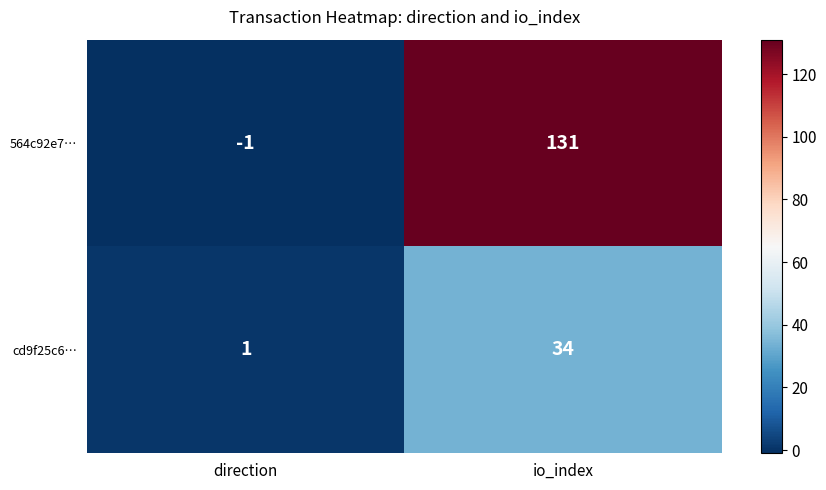

Which category has the highest value across all series?

io_index